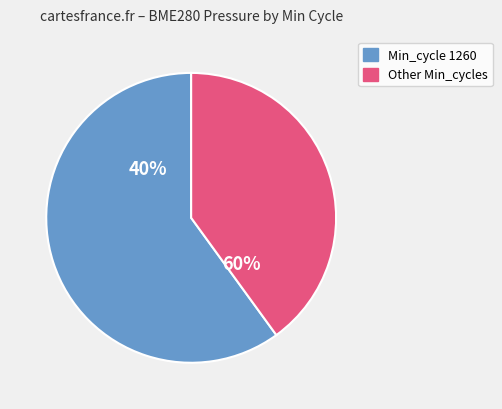

True or false: 1261 accounts for 11% of the total.

False